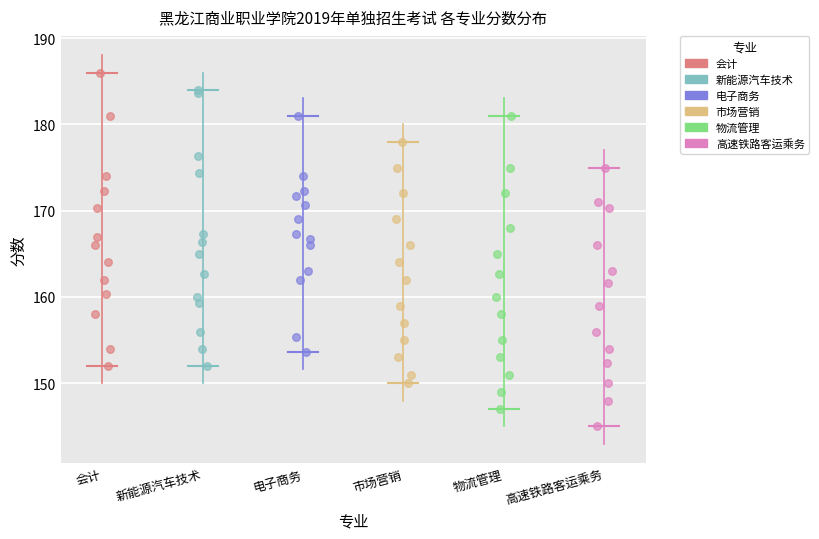

Which series contains the lowest Y value?

高速铁路客运乘务